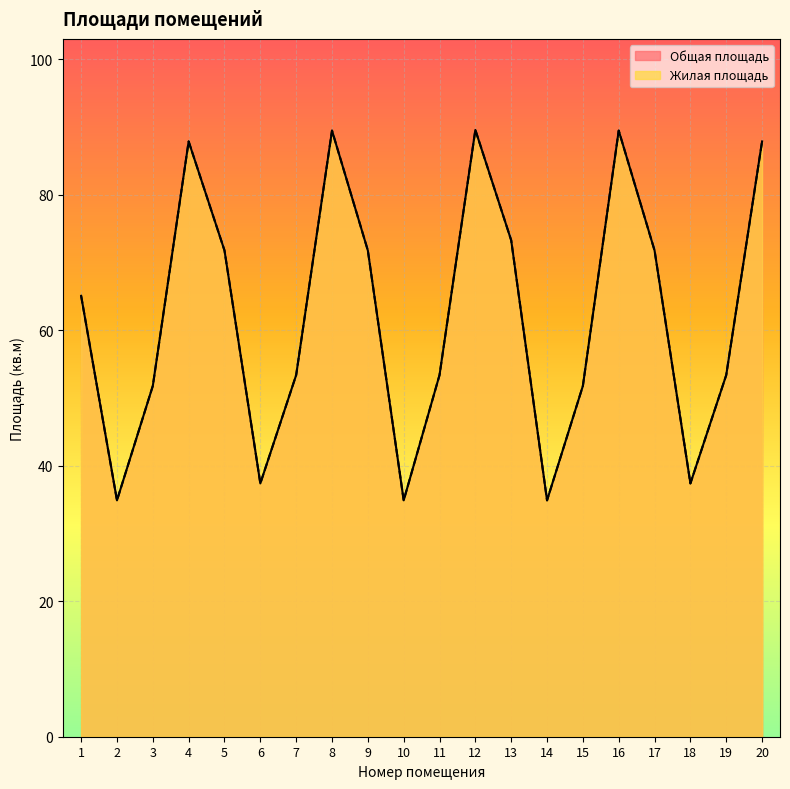

True or false: Жилая площадь and Общая площадь intersect in this chart.

False